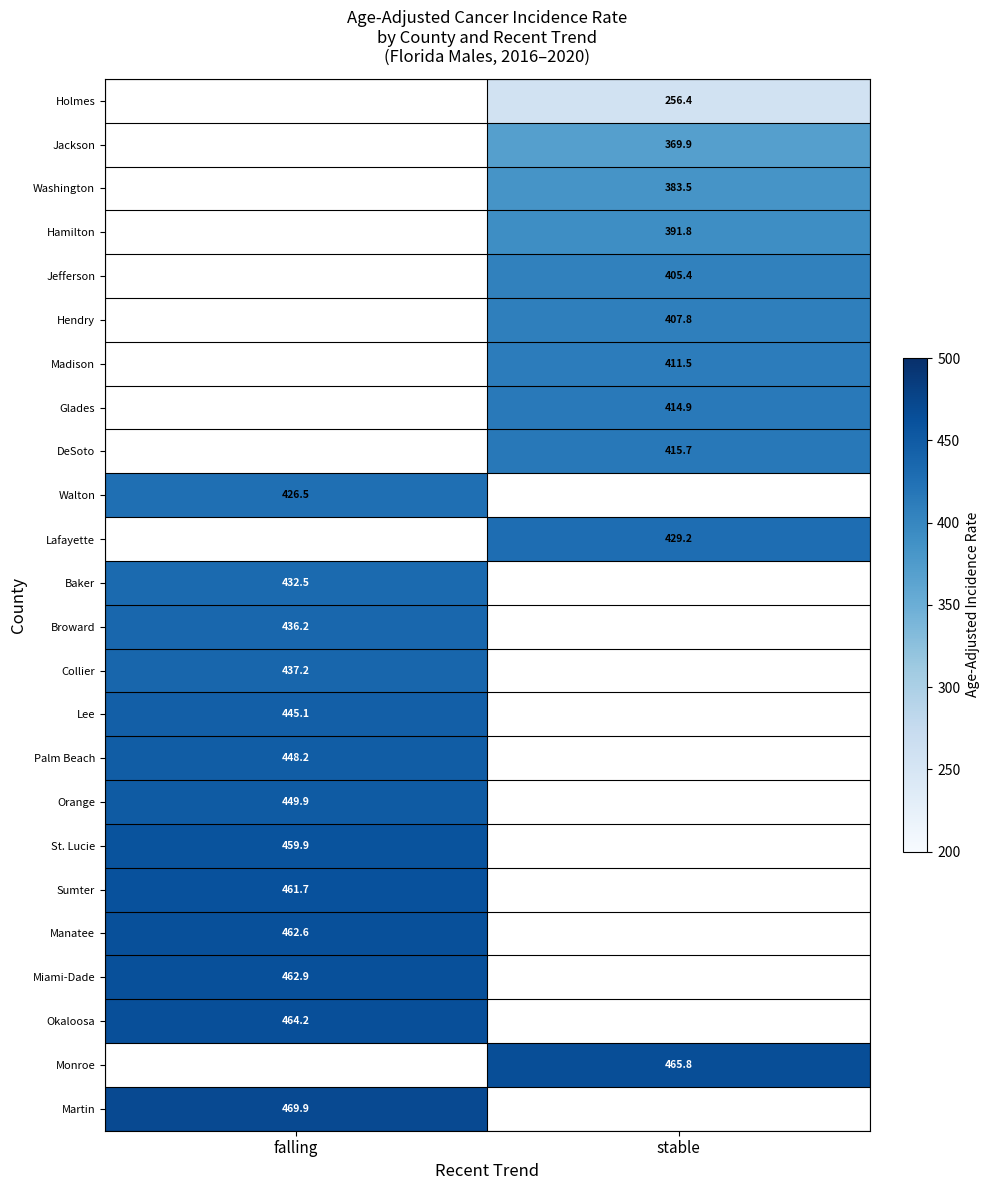

The value of Miami-Dade at falling is 269.3. True or false?

False